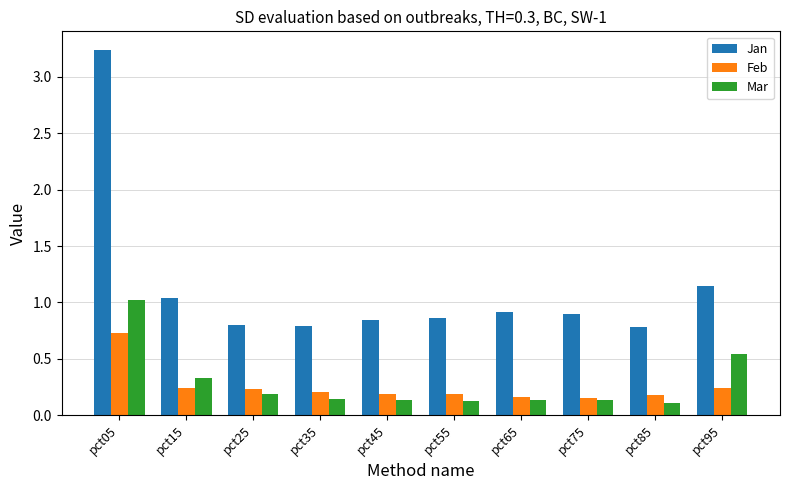

Which series has the largest range (max minus min)?

Jan